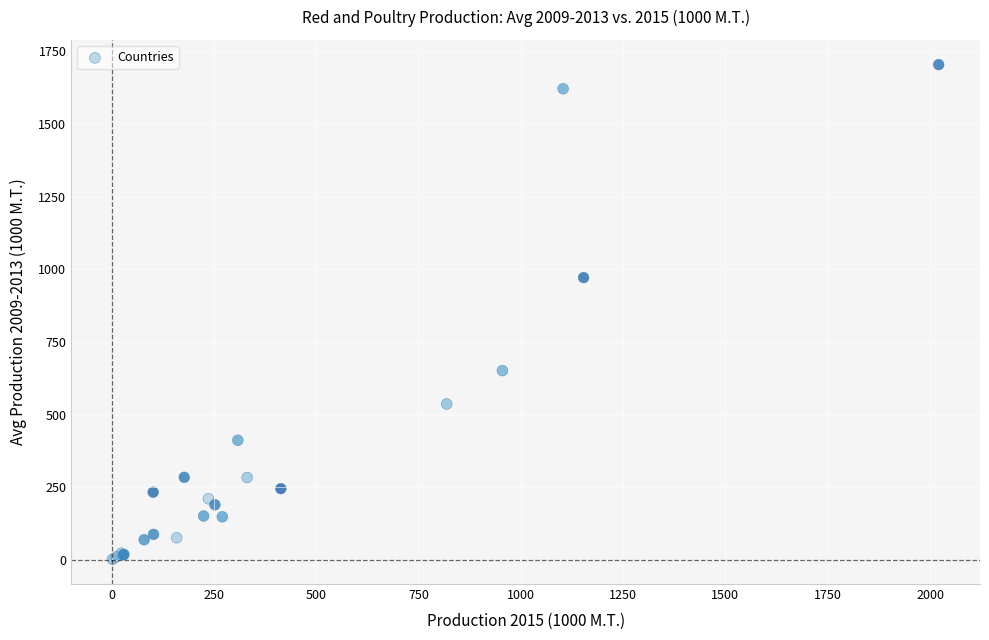

What Y value in the scatter plot is closest to 853?

971.6